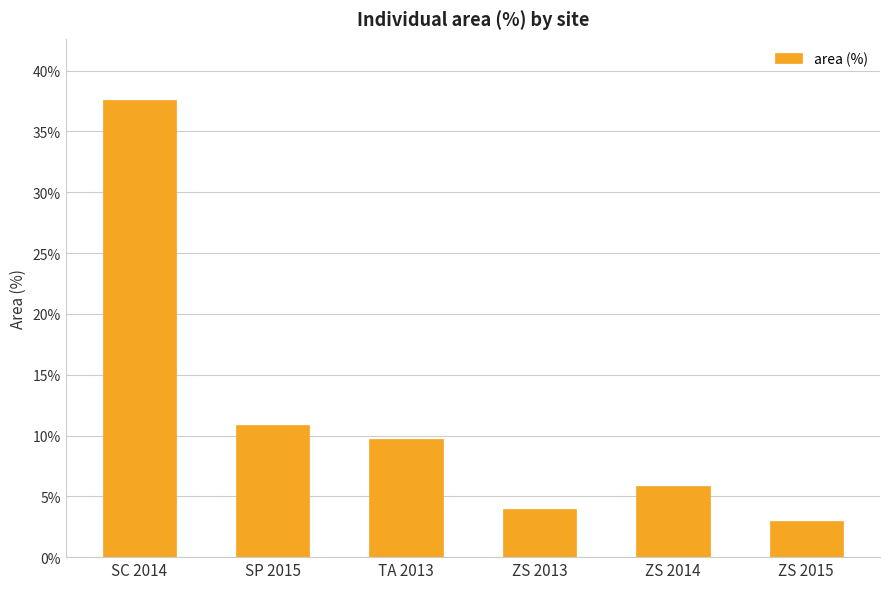

What is the change in value from ZS 2013 to ZS 2015?

-1.0